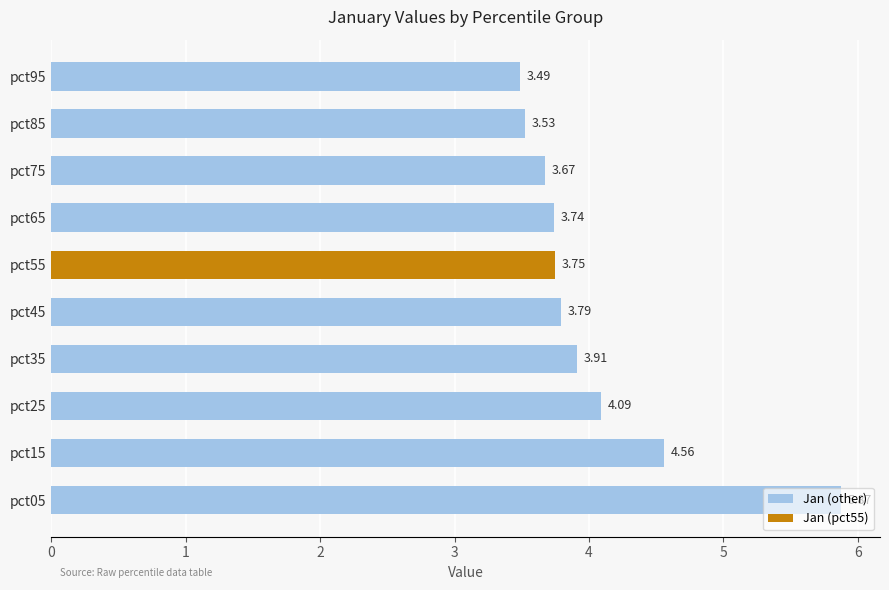

List the labels in order of value, smallest first.

pct95, pct85, pct75, pct65, pct55, pct45, pct35, pct25, pct15, pct05